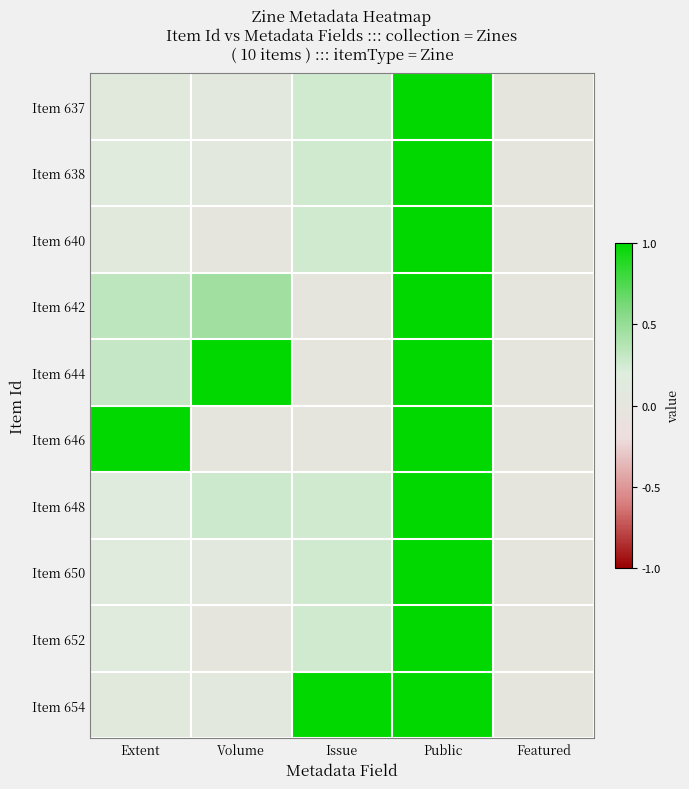

What is the maximum value shown in the chart?

1.0